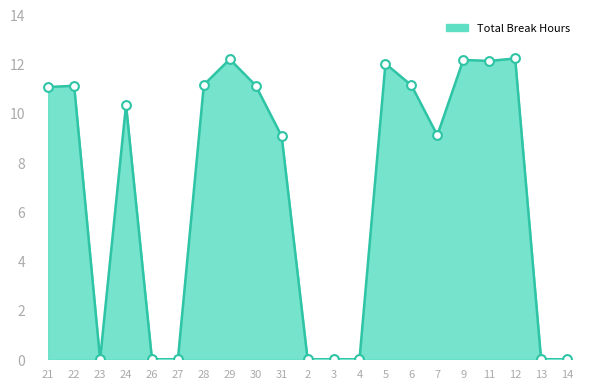

What is the change in value from 24 to 31?

-1.3